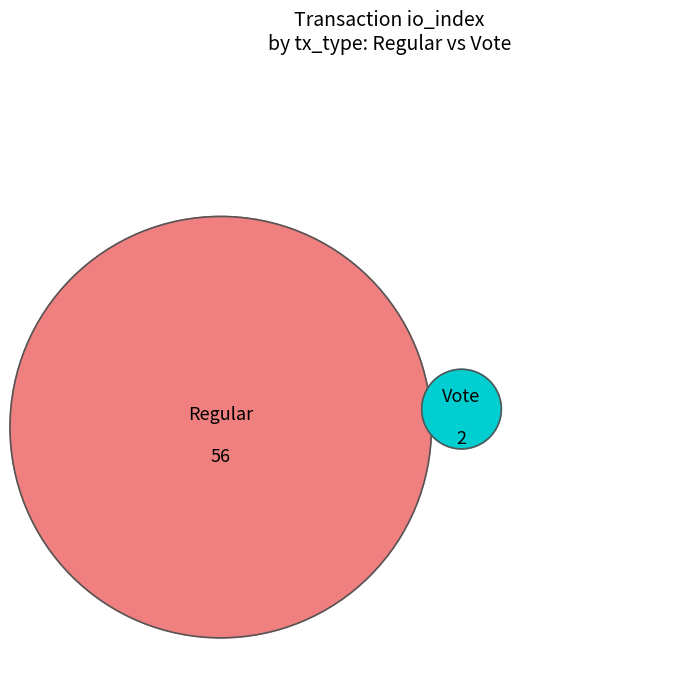

What percentage is the Vote slice, to the nearest percent?

3%